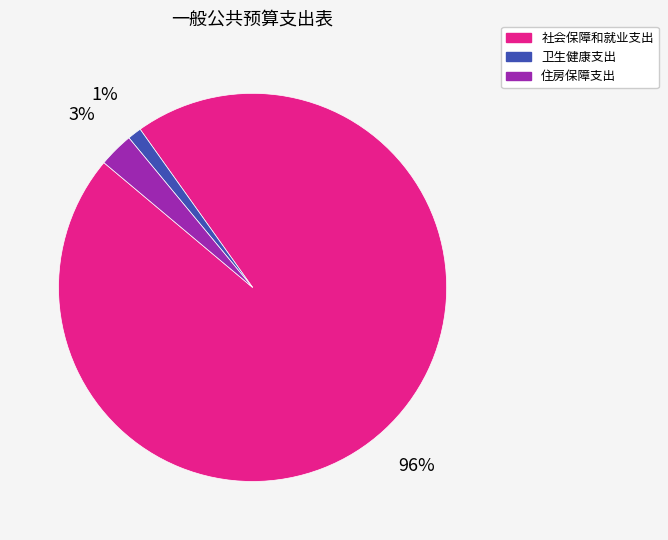

Between 住房保障支出 and 社会保障和就业支出, which is larger?

社会保障和就业支出